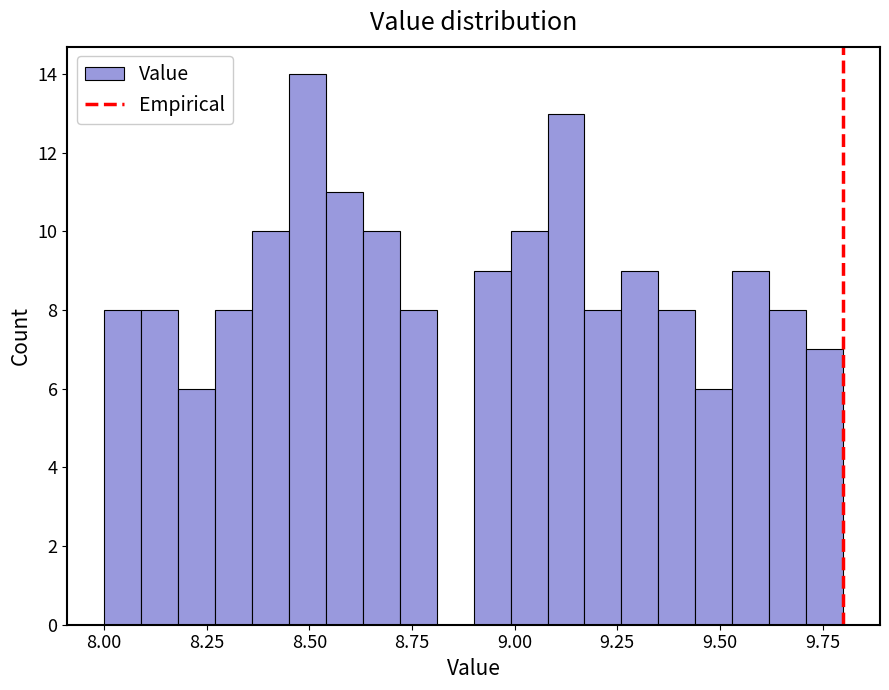

Read against the x-axis, roughly where is the centre of the tallest bar?

8.50